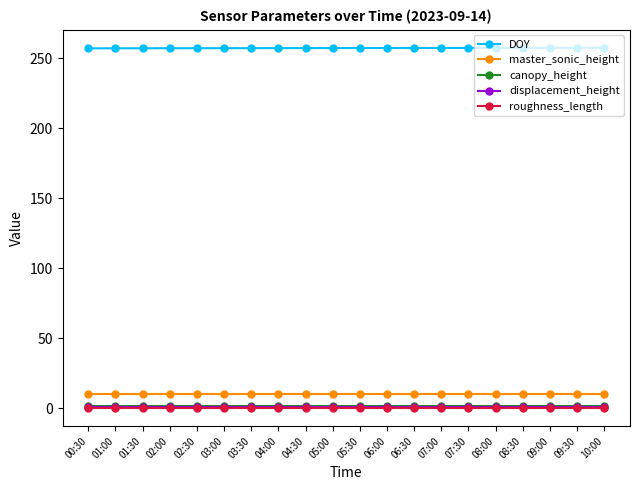

What is the sum of the canopy_height values at 03:00 and 05:00?

3.0